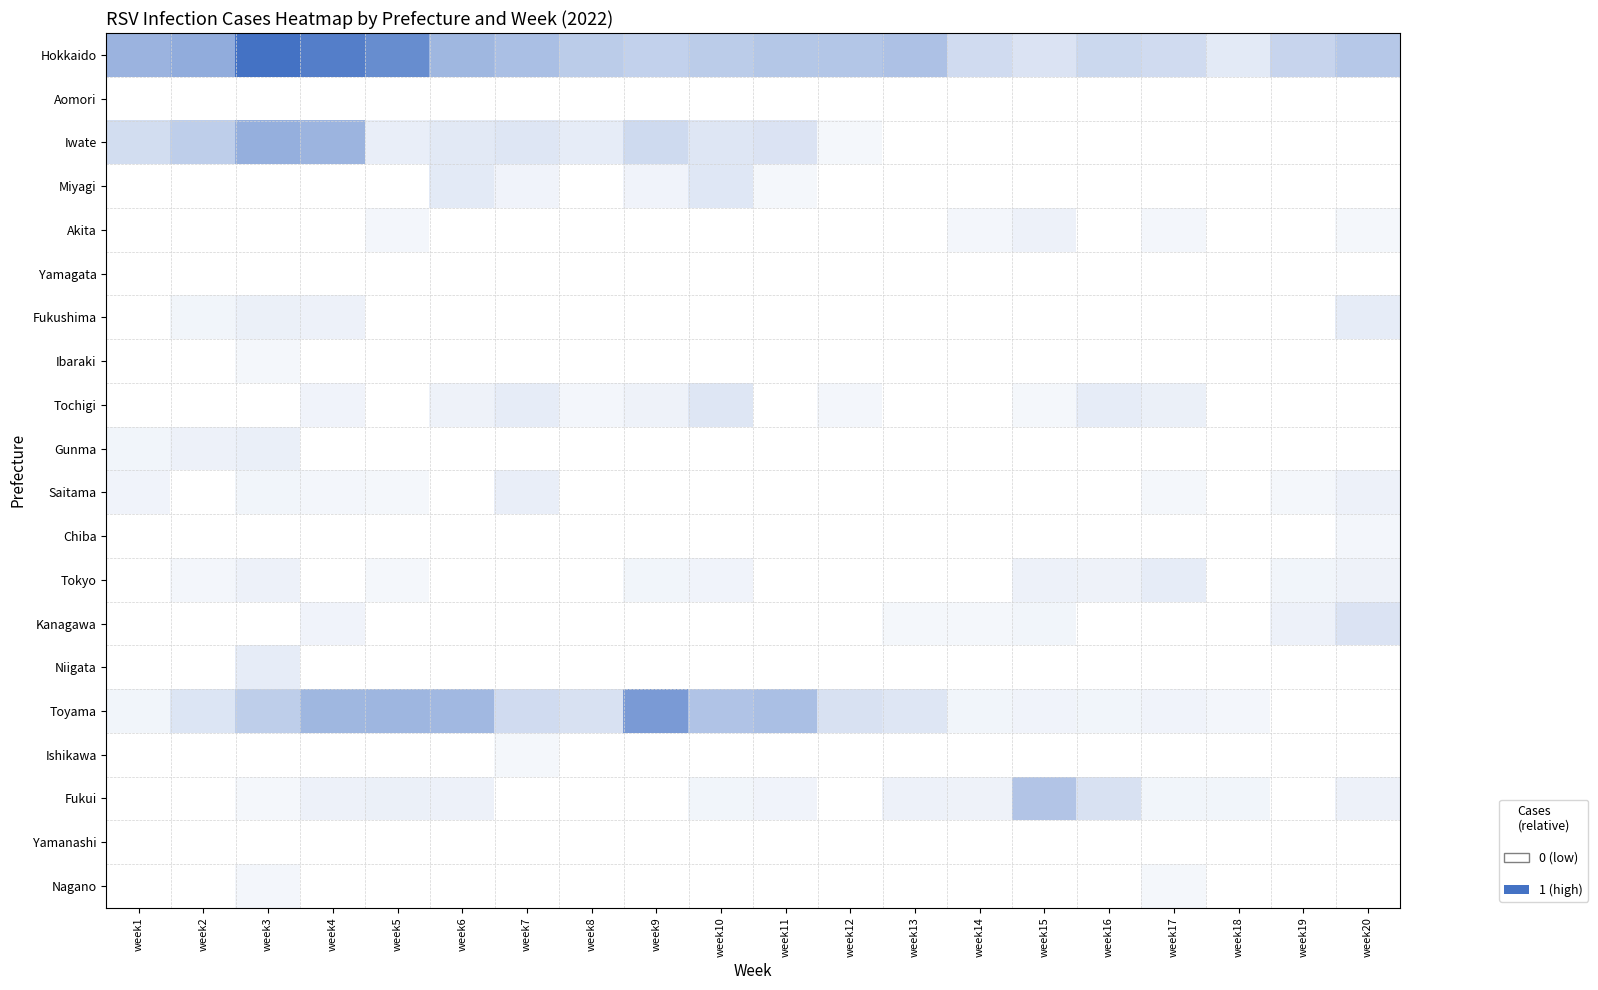

Reading left to right, list all the values displayed in this chart.

Hokkaido: week1=0.5	week2=0.6	week3=1.0	week4=0.9	week5=0.8	week6=0.5	week7=0.5	week8=0.4	week9=0.3	week10=0.4	week11=0.4	week12=0.4	week13=0.4	week14=0.2	week15=0.2	week16=0.3	week17=0.2	week18=0.1	week19=0.3	week20=0.4
Aomori: week1=0.0	week2=0.0	week3=0.0	week4=0.0	week5=0.0	week6=0.0	week7=0.0	week8=0.0	week9=0.0	week10=0.0	week11=0.0	week12=0.0	week13=0.0	week14=0.0	week15=0.0	week16=0.0	week17=0.0	week18=0.0	week19=0.0	week20=0.0
Iwate: week1=0.2	week2=0.3	week3=0.6	week4=0.5	week5=0.1	week6=0.2	week7=0.2	week8=0.1	week9=0.3	week10=0.2	week11=0.2	week12=0.1	week13=0.0	week14=0.0	week15=0.0	week16=0.0	week17=0.0	week18=0.0	week19=0.0	week20=0.0
Miyagi: week1=0.0	week2=0.0	week3=0.0	week4=0.0	week5=0.0	week6=0.1	week7=0.1	week8=0.0	week9=0.1	week10=0.2	week11=0.1	week12=0.0	week13=0.0	week14=0.0	week15=0.0	week16=0.0	week17=0.0	week18=0.0	week19=0.0	week20=0.0
Akita: week1=0.0	week2=0.0	week3=0.0	week4=0.0	week5=0.1	week6=0.0	week7=0.0	week8=0.0	week9=0.0	week10=0.0	week11=0.0	week12=0.0	week13=0.0	week14=0.1	week15=0.1	week16=0.0	week17=0.1	week18=0.0	week19=0.0	week20=0.1
Yamagata: week1=0.0	week2=0.0	week3=0.0	week4=0.0	week5=0.0	week6=0.0	week7=0.0	week8=0.0	week9=0.0	week10=0.0	week11=0.0	week12=0.0	week13=0.0	week14=0.0	week15=0.0	week16=0.0	week17=0.0	week18=0.0	week19=0.0	week20=0.0
Fukushima: week1=0.0	week2=0.1	week3=0.1	week4=0.1	week5=0.0	week6=0.0	week7=0.0	week8=0.0	week9=0.0	week10=0.0	week11=0.0	week12=0.0	week13=0.0	week14=0.0	week15=0.0	week16=0.0	week17=0.0	week18=0.0	week19=0.0	week20=0.1
Ibaraki: week1=0.0	week2=0.0	week3=0.1	week4=0.0	week5=0.0	week6=0.0	week7=0.0	week8=0.0	week9=0.0	week10=0.0	week11=0.0	week12=0.0	week13=0.0	week14=0.0	week15=0.0	week16=0.0	week17=0.0	week18=0.0	week19=0.0	week20=0.0
Tochigi: week1=0.0	week2=0.0	week3=0.0	week4=0.1	week5=0.0	week6=0.1	week7=0.1	week8=0.1	week9=0.1	week10=0.2	week11=0.0	week12=0.1	week13=0.0	week14=0.0	week15=0.1	week16=0.1	week17=0.1	week18=0.0	week19=0.0	week20=0.0
Gunma: week1=0.1	week2=0.1	week3=0.1	week4=0.0	week5=0.0	week6=0.0	week7=0.0	week8=0.0	week9=0.0	week10=0.0	week11=0.0	week12=0.0	week13=0.0	week14=0.0	week15=0.0	week16=0.0	week17=0.0	week18=0.0	week19=0.0	week20=0.0
Saitama: week1=0.1	week2=0.0	week3=0.1	week4=0.1	week5=0.1	week6=0.0	week7=0.1	week8=0.0	week9=0.0	week10=0.0	week11=0.0	week12=0.0	week13=0.0	week14=0.0	week15=0.0	week16=0.0	week17=0.1	week18=0.0	week19=0.1	week20=0.1
Chiba: week1=0.0	week2=0.0	week3=0.0	week4=0.0	week5=0.0	week6=0.0	week7=0.0	week8=0.0	week9=0.0	week10=0.0	week11=0.0	week12=0.0	week13=0.0	week14=0.0	week15=0.0	week16=0.0	week17=0.0	week18=0.0	week19=0.0	week20=0.1
Tokyo: week1=0.0	week2=0.1	week3=0.1	week4=0.0	week5=0.1	week6=0.0	week7=0.0	week8=0.0	week9=0.1	week10=0.1	week11=0.0	week12=0.0	week13=0.0	week14=0.0	week15=0.1	week16=0.1	week17=0.1	week18=0.0	week19=0.1	week20=0.1
Kanagawa: week1=0.0	week2=0.0	week3=0.0	week4=0.1	week5=0.0	week6=0.0	week7=0.0	week8=0.0	week9=0.0	week10=0.0	week11=0.0	week12=0.0	week13=0.1	week14=0.1	week15=0.1	week16=0.0	week17=0.0	week18=0.0	week19=0.1	week20=0.2
Niigata: week1=0.0	week2=0.0	week3=0.1	week4=0.0	week5=0.0	week6=0.0	week7=0.0	week8=0.0	week9=0.0	week10=0.0	week11=0.0	week12=0.0	week13=0.0	week14=0.0	week15=0.0	week16=0.0	week17=0.0	week18=0.0	week19=0.0	week20=0.0
Toyama: week1=0.1	week2=0.2	week3=0.3	week4=0.5	week5=0.5	week6=0.5	week7=0.2	week8=0.2	week9=0.7	week10=0.4	week11=0.5	week12=0.2	week13=0.2	week14=0.1	week15=0.1	week16=0.1	week17=0.1	week18=0.1	week19=0.0	week20=0.0
Ishikawa: week1=0.0	week2=0.0	week3=0.0	week4=0.0	week5=0.0	week6=0.0	week7=0.1	week8=0.0	week9=0.0	week10=0.0	week11=0.0	week12=0.0	week13=0.0	week14=0.0	week15=0.0	week16=0.0	week17=0.0	week18=0.0	week19=0.0	week20=0.0
Fukui: week1=0.0	week2=0.0	week3=0.1	week4=0.1	week5=0.1	week6=0.1	week7=0.0	week8=0.0	week9=0.0	week10=0.1	week11=0.1	week12=0.0	week13=0.1	week14=0.1	week15=0.4	week16=0.2	week17=0.1	week18=0.1	week19=0.0	week20=0.1
Yamanashi: week1=0.0	week2=0.0	week3=0.0	week4=0.0	week5=0.0	week6=0.0	week7=0.0	week8=0.0	week9=0.0	week10=0.0	week11=0.0	week12=0.0	week13=0.0	week14=0.0	week15=0.0	week16=0.0	week17=0.0	week18=0.0	week19=0.0	week20=0.0
Nagano: week1=0.0	week2=0.0	week3=0.1	week4=0.0	week5=0.0	week6=0.0	week7=0.0	week8=0.0	week9=0.0	week10=0.0	week11=0.0	week12=0.0	week13=0.0	week14=0.0	week15=0.0	week16=0.0	week17=0.1	week18=0.0	week19=0.0	week20=0.0